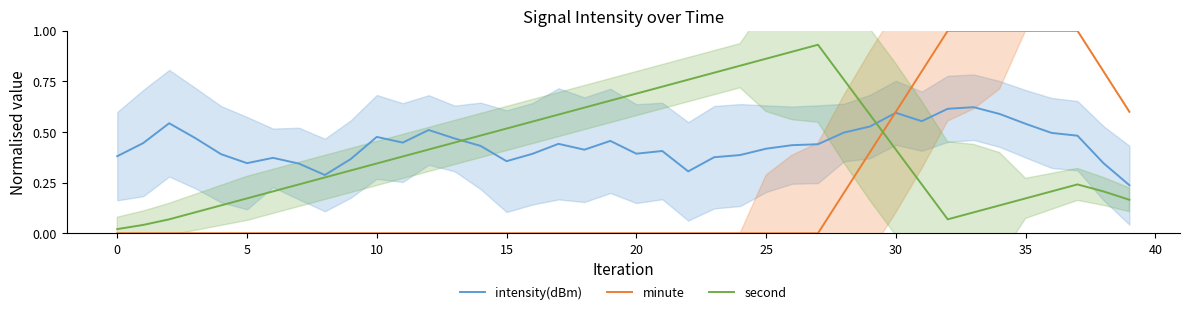

Is the value of second at 28 greater than the value of minute at 20?

Yes